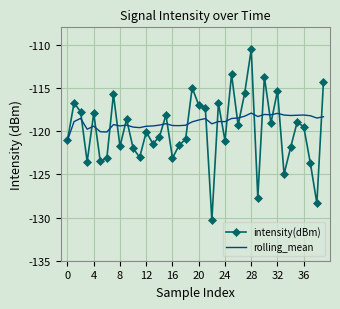

True or false: intensity(dBm) and rolling_mean intersect in this chart.

True